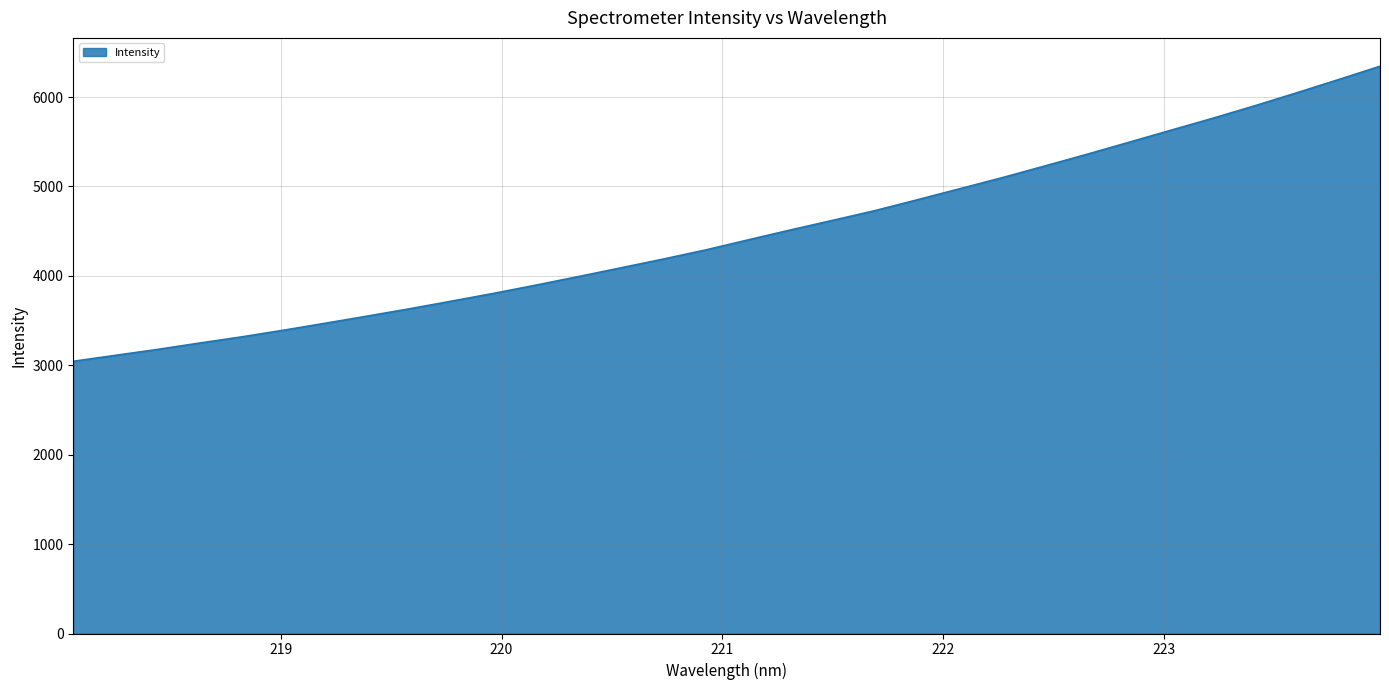

What is the maximum value shown in the chart?

6344.1